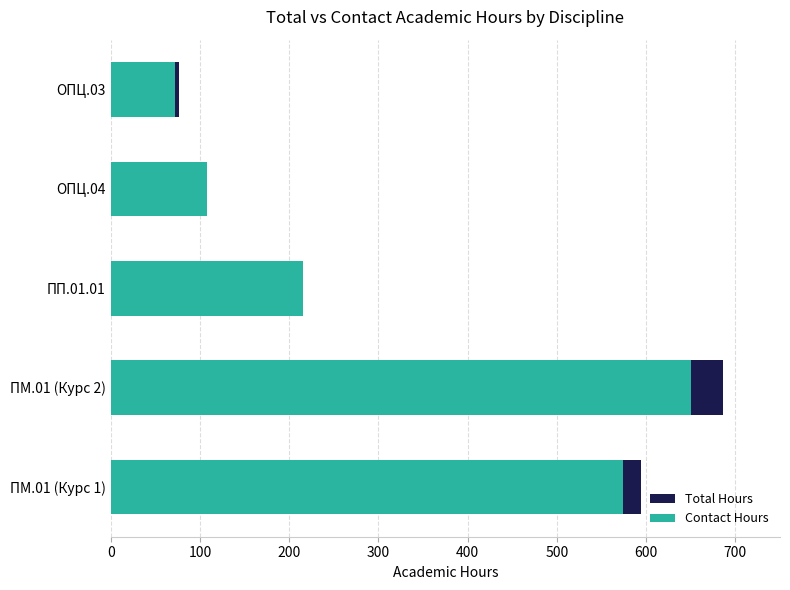

Reading left to right, list all the values displayed in this chart.

Total Hours: 594	686	216	108	76
Contact Hours: 574	650	216	108	72